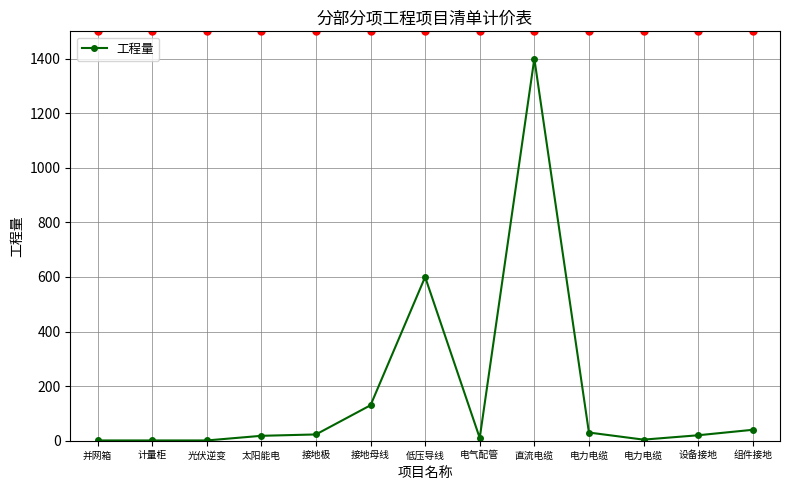

List the labels in order of value, largest first.

直流电缆, 低压导线, 接地母线, 组件接地, 电力电缆, 接地极, 设备接地, 太阳能电, 电气配管, 电力电缆, 并网箱, 计量柜, 光伏逆变